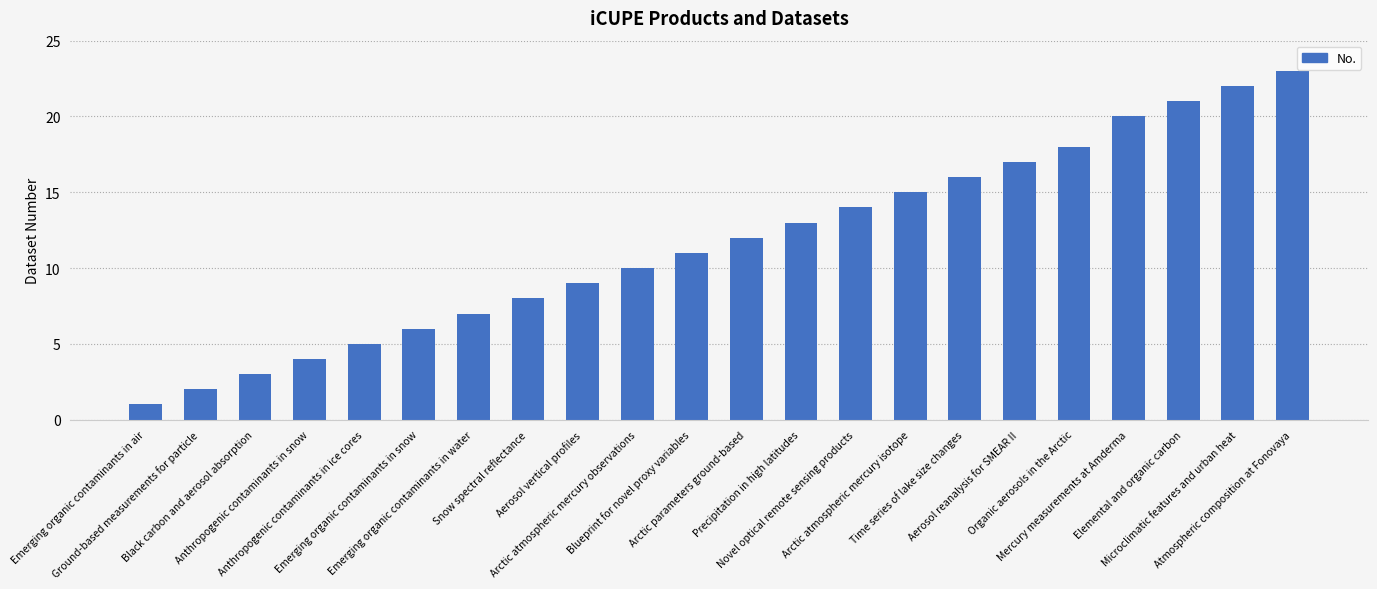

What is the difference between the values at Arctic atmospheric mercury isotope and Microclimatic features and urban heat?

7